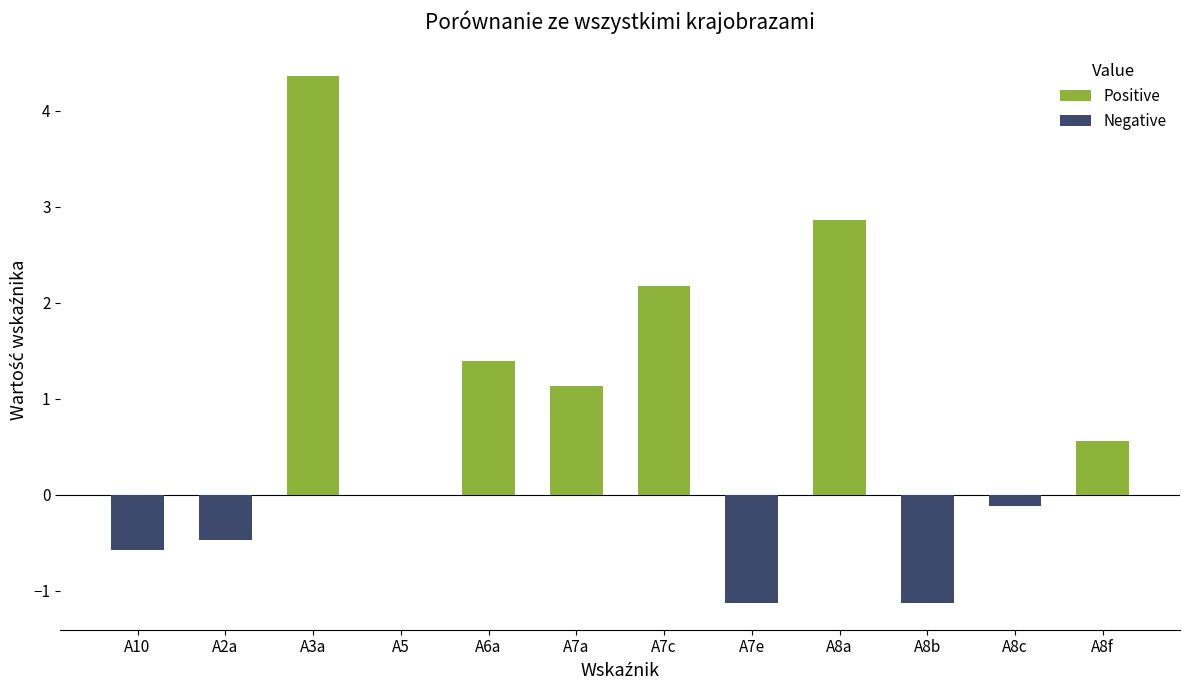

Is it true that the value at A7a is 0.5?

False